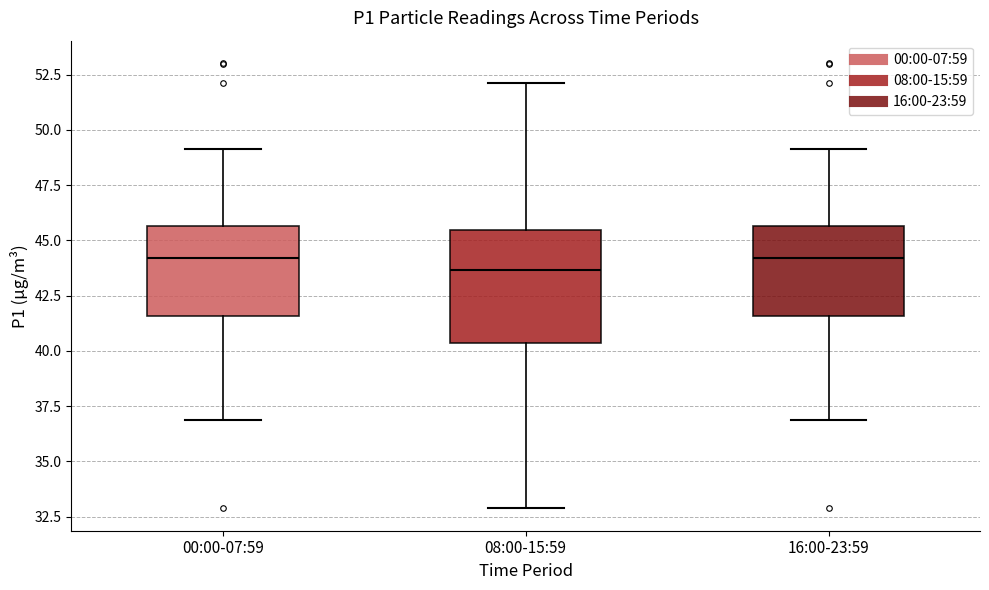

Reading left to right, transcribe this box plot: for each box, give where its median line is, the range the box spans, and where its two whiskers end, as read against the y-axis. The values are not printed on the chart, so give them approximately, as read against the axis.

00:00-07:59: median 44.0, box 41.5 to 45.5, whiskers 37.0 to 49.0
08:00-15:59: median 43.5, box 40.5 to 45.5, whiskers 33.0 to 52.0
16:00-23:59: median 44.0, box 41.5 to 45.5, whiskers 37.0 to 49.0